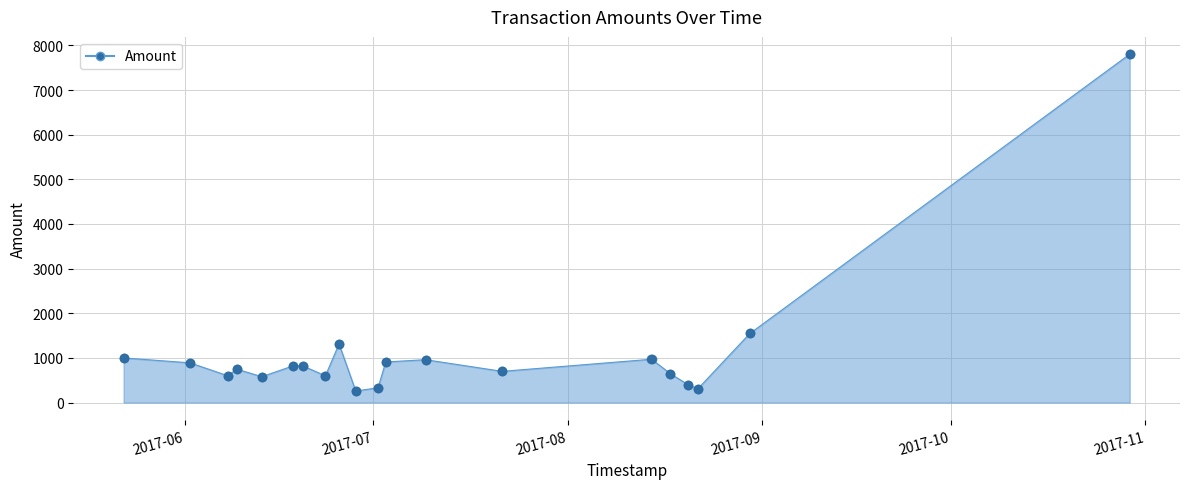

What is the smallest value displayed?

259